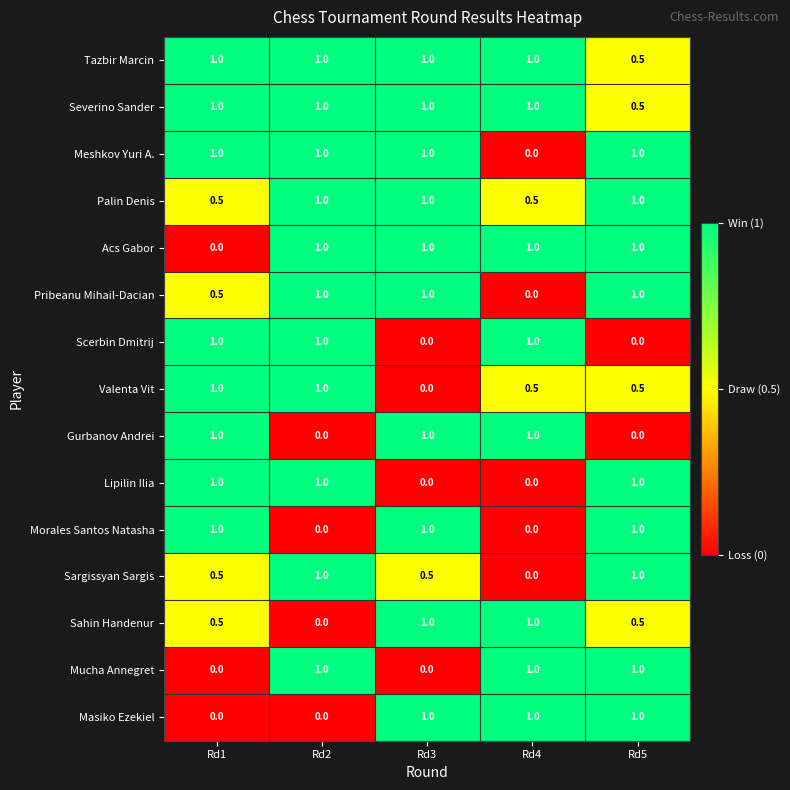

What is the spread (max minus min) of values at Rd2?

1.0